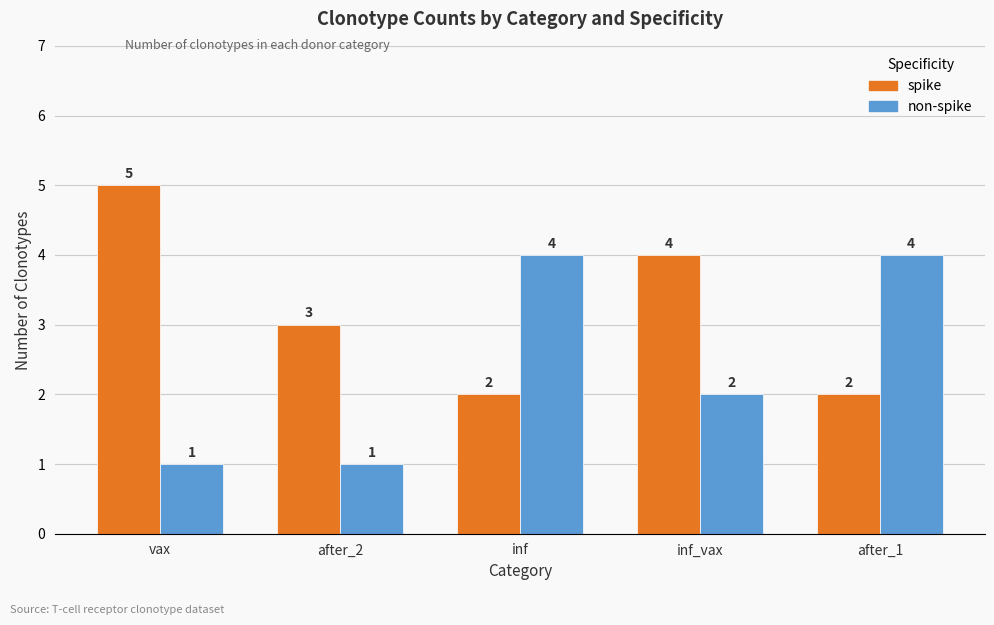

Reading left to right, what are all the values shown in this chart?

spike: 5	3	2	4	2
non-spike: 1	1	4	2	4